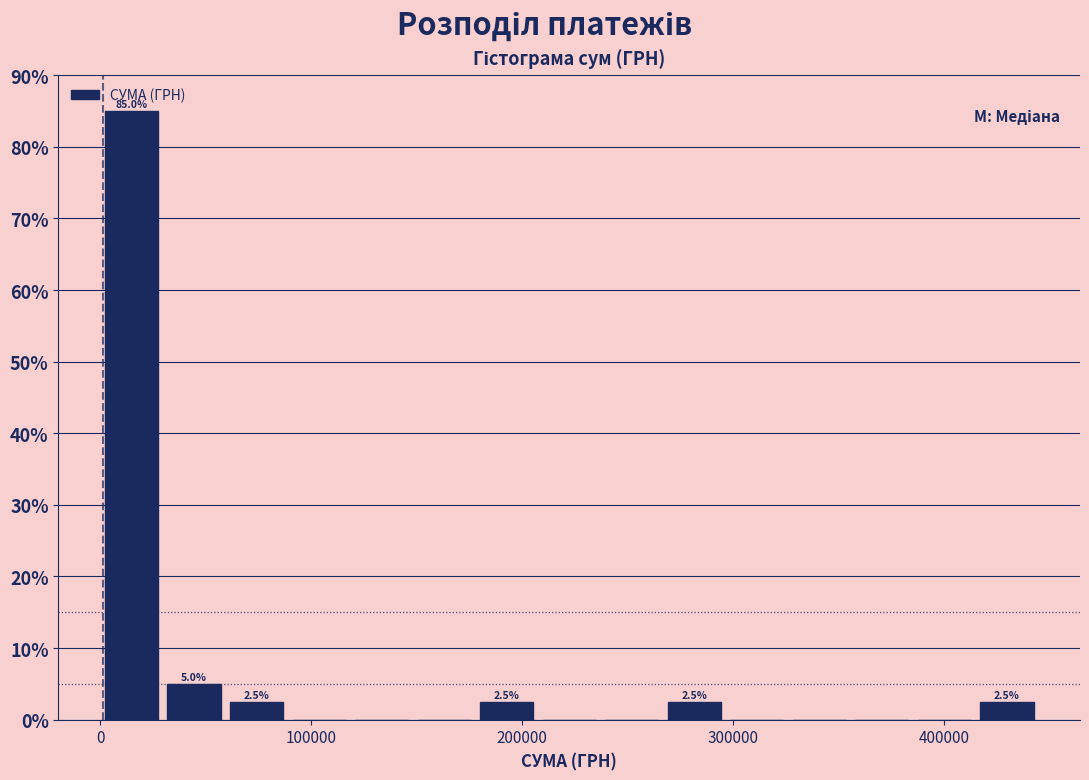

Around what value on the x-axis is the tallest bar? Give the approximate position of its centre, as read against the axis.

10000